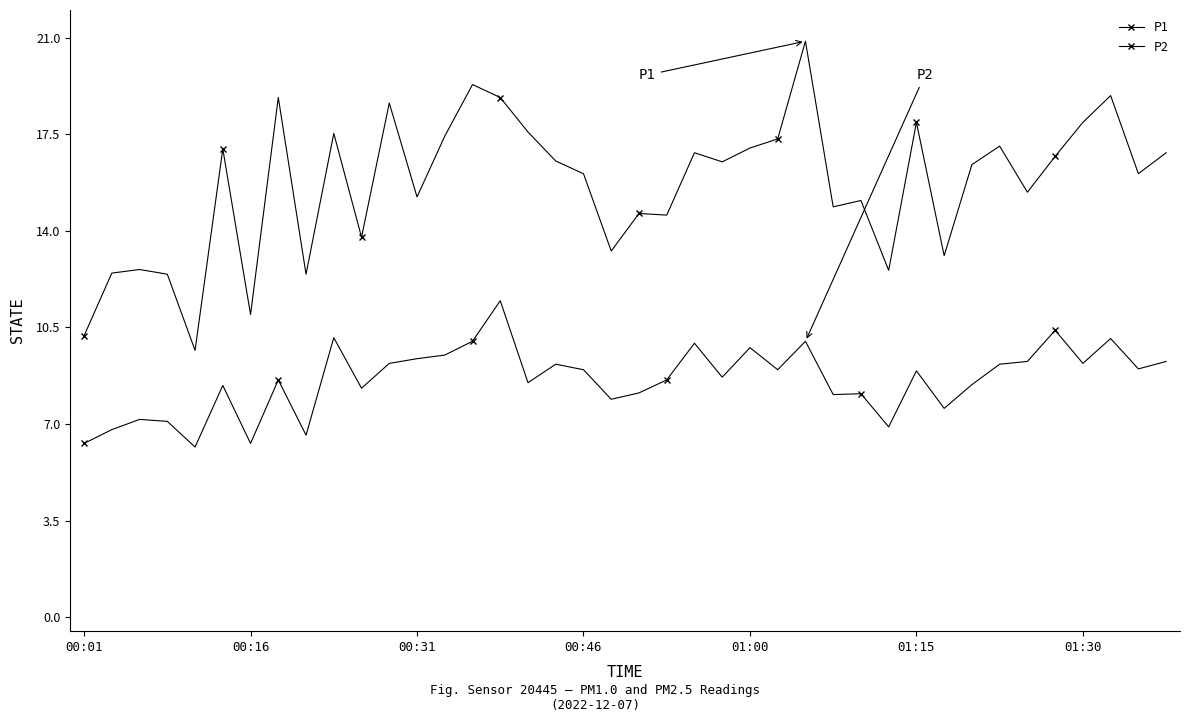

How many series are shown in this chart?

2